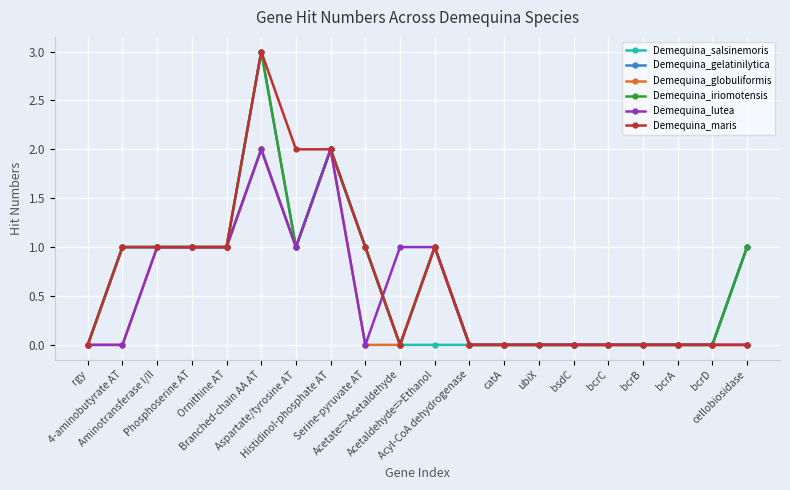

Reading left to right, transcribe all the data shown in this chart.

Demequina_salsinemoris: rgy=0	4-aminobutyrate AT=1	Aminotransferase I/II=1	Phosphoserine AT=1	Ornithine AT=1	Branched-chain AA AT=2	Aspartate/tyrosine AT=1	Histidinol-phosphate AT=2	Serine-pyruvate AT=1	Acetate=>Acetaldehyde=0	Acetaldehyde=>Ethanol=0	Acyl-CoA dehydrogenase=0	catA=0	ubiX=0	bsdC=0	bcrC=0	bcrB=0	bcrA=0	bcrD=0	cellobiosidase=1
Demequina_gelatinilytica: rgy=0	4-aminobutyrate AT=1	Aminotransferase I/II=1	Phosphoserine AT=1	Ornithine AT=1	Branched-chain AA AT=3	Aspartate/tyrosine AT=1	Histidinol-phosphate AT=2	Serine-pyruvate AT=1	Acetate=>Acetaldehyde=0	Acetaldehyde=>Ethanol=1	Acyl-CoA dehydrogenase=0	catA=0	ubiX=0	bsdC=0	bcrC=0	bcrB=0	bcrA=0	bcrD=0	cellobiosidase=1
Demequina_globuliformis: rgy=0	4-aminobutyrate AT=0	Aminotransferase I/II=1	Phosphoserine AT=1	Ornithine AT=1	Branched-chain AA AT=2	Aspartate/tyrosine AT=1	Histidinol-phosphate AT=2	Serine-pyruvate AT=0	Acetate=>Acetaldehyde=0	Acetaldehyde=>Ethanol=1	Acyl-CoA dehydrogenase=0	catA=0	ubiX=0	bsdC=0	bcrC=0	bcrB=0	bcrA=0	bcrD=0	cellobiosidase=0
Demequina_iriomotensis: rgy=0	4-aminobutyrate AT=1	Aminotransferase I/II=1	Phosphoserine AT=1	Ornithine AT=1	Branched-chain AA AT=3	Aspartate/tyrosine AT=1	Histidinol-phosphate AT=2	Serine-pyruvate AT=1	Acetate=>Acetaldehyde=0	Acetaldehyde=>Ethanol=1	Acyl-CoA dehydrogenase=0	catA=0	ubiX=0	bsdC=0	bcrC=0	bcrB=0	bcrA=0	bcrD=0	cellobiosidase=1
Demequina_lutea: rgy=0	4-aminobutyrate AT=0	Aminotransferase I/II=1	Phosphoserine AT=1	Ornithine AT=1	Branched-chain AA AT=2	Aspartate/tyrosine AT=1	Histidinol-phosphate AT=2	Serine-pyruvate AT=0	Acetate=>Acetaldehyde=1	Acetaldehyde=>Ethanol=1	Acyl-CoA dehydrogenase=0	catA=0	ubiX=0	bsdC=0	bcrC=0	bcrB=0	bcrA=0	bcrD=0	cellobiosidase=0
Demequina_maris: rgy=0	4-aminobutyrate AT=1	Aminotransferase I/II=1	Phosphoserine AT=1	Ornithine AT=1	Branched-chain AA AT=3	Aspartate/tyrosine AT=2	Histidinol-phosphate AT=2	Serine-pyruvate AT=1	Acetate=>Acetaldehyde=0	Acetaldehyde=>Ethanol=1	Acyl-CoA dehydrogenase=0	catA=0	ubiX=0	bsdC=0	bcrC=0	bcrB=0	bcrA=0	bcrD=0	cellobiosidase=0